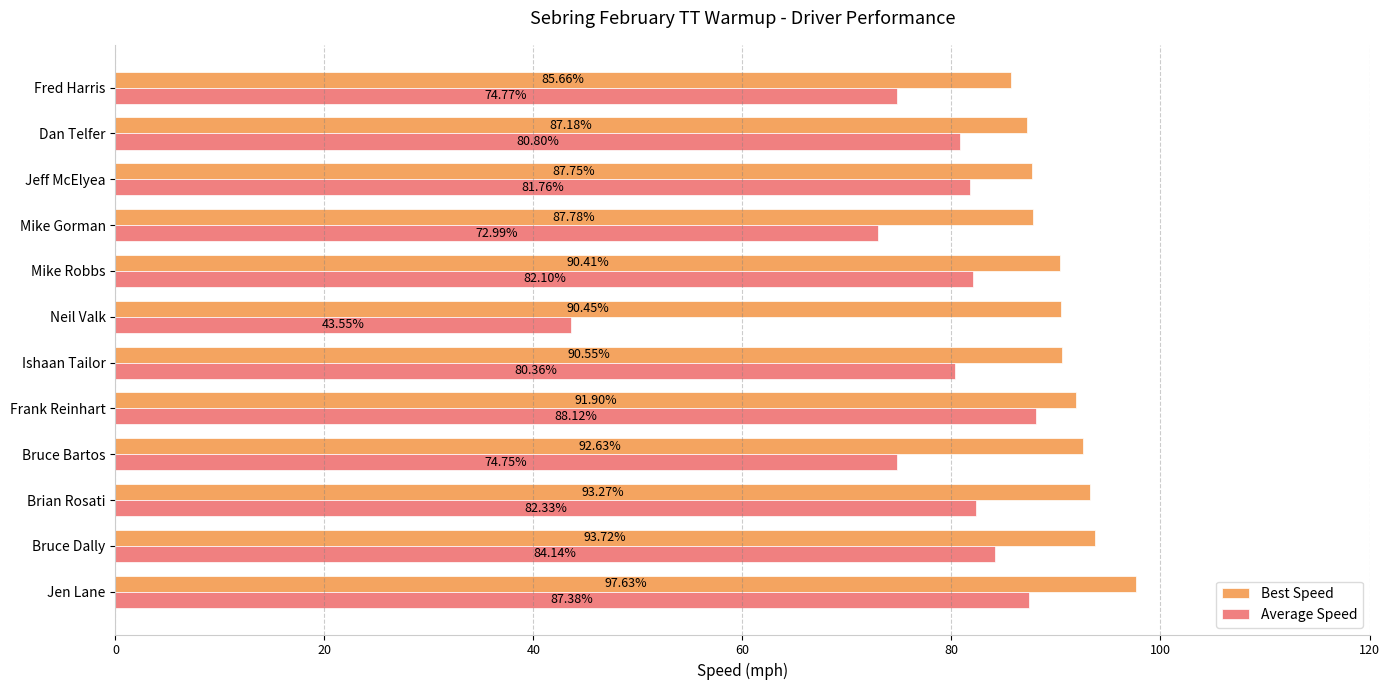

At which label does Best Speed reach its minimum?

Fred Harris